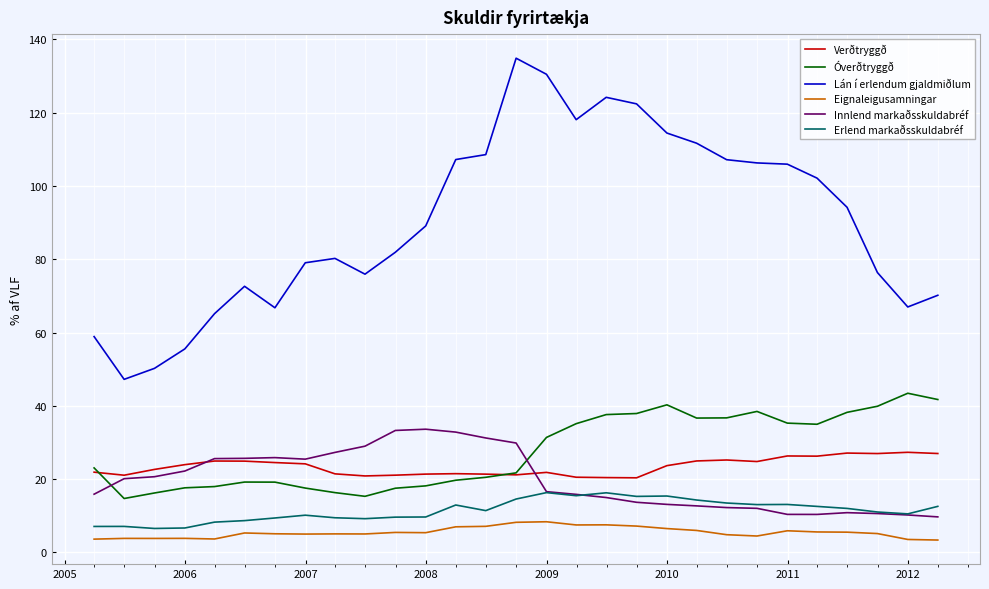

True or false: Lán í erlendum gjaldmiðlum and Erlend markaðsskuldabréf cross at least once.

False